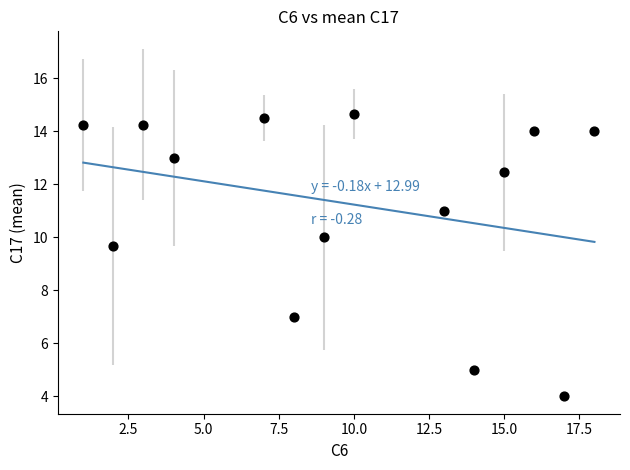

What is the range of Y values (max minus min)?

10.7